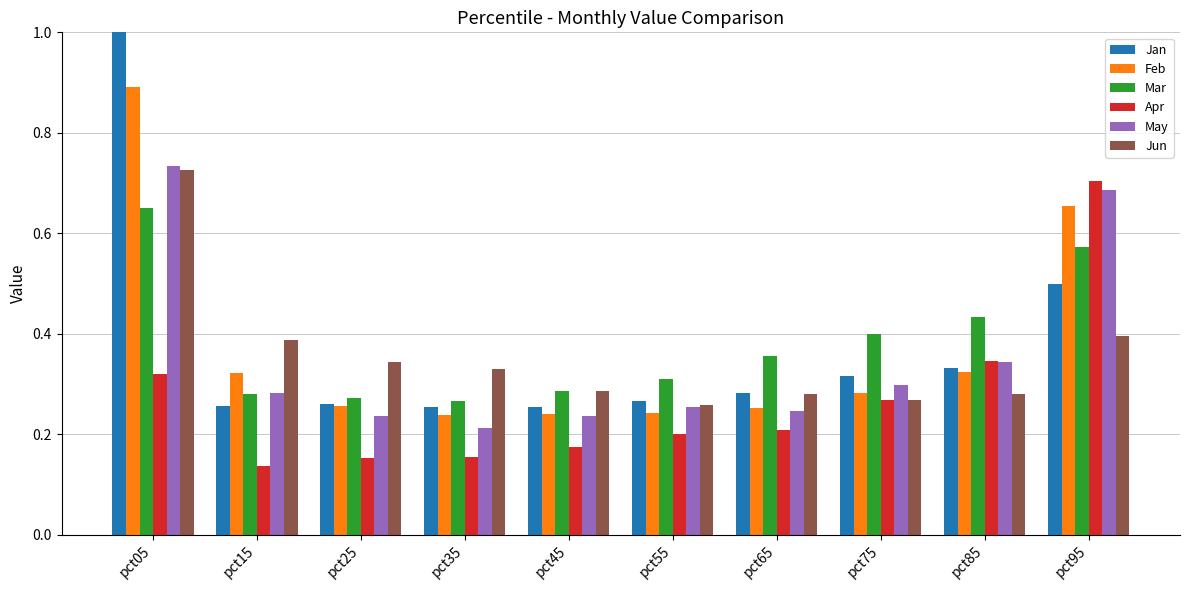

What are all the series names shown in the legend?

Jan, Feb, Mar, Apr, May, Jun